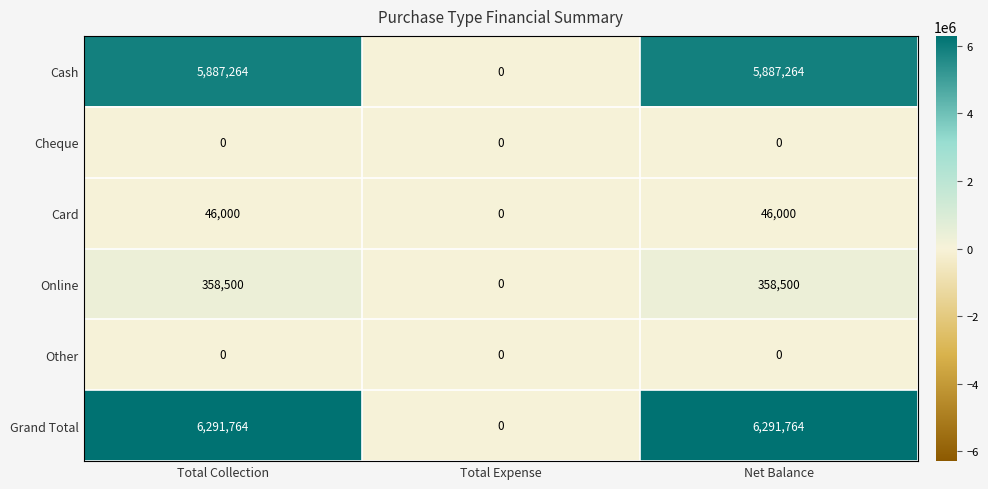

Which series has the largest total across all categories?

Grand Total